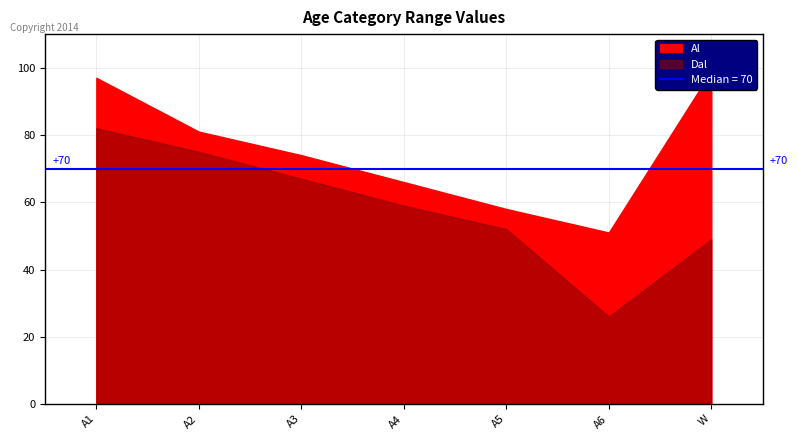

What is the average value of the Dal series?

59